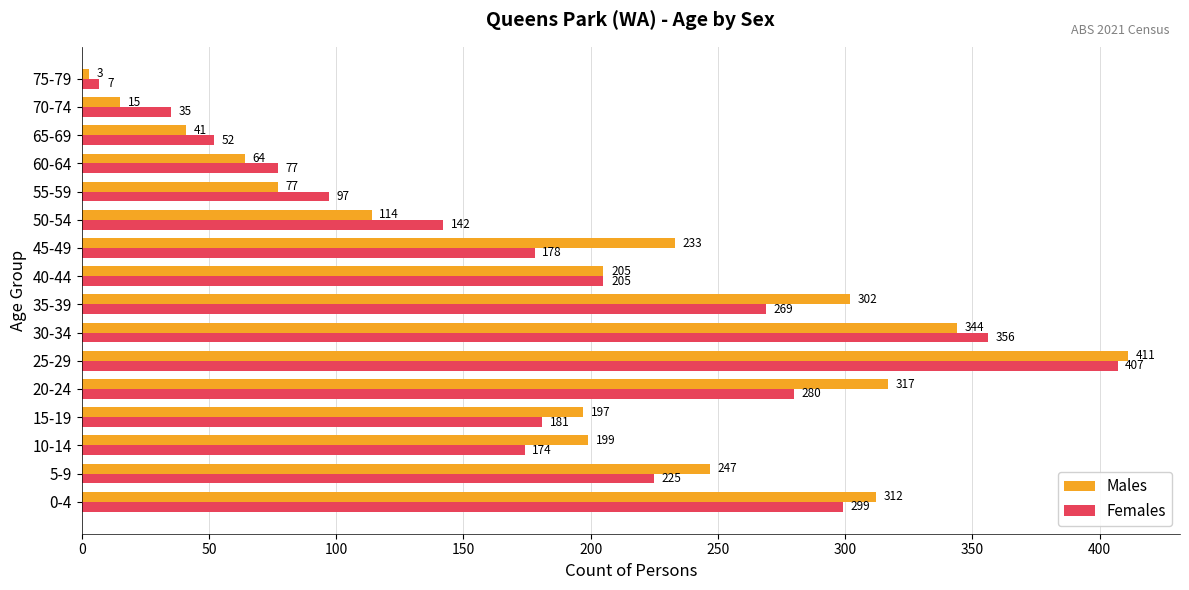

Which series has the largest range (max minus min)?

Males